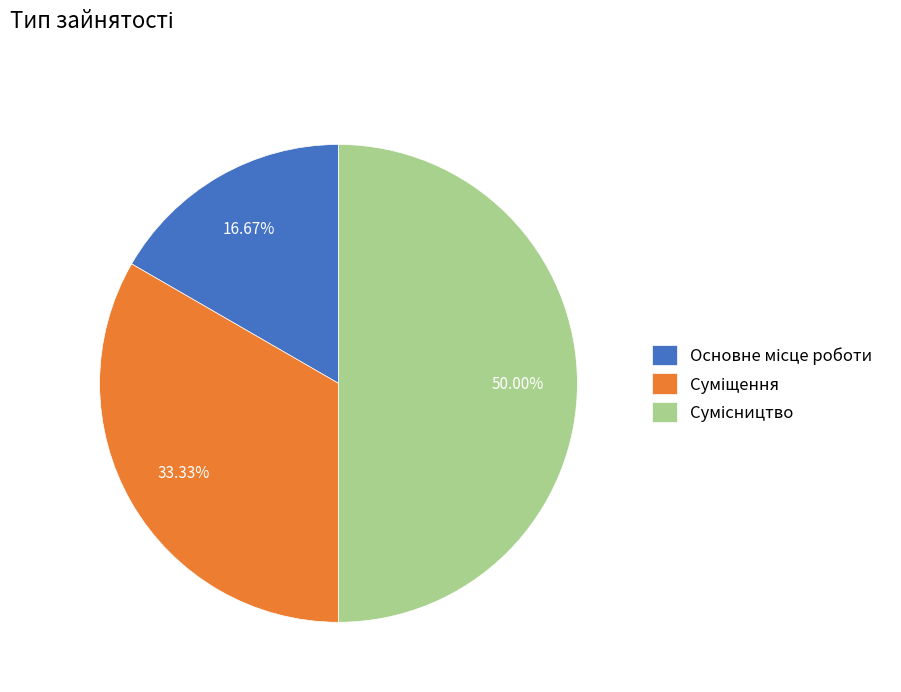

To the nearest percent, what is the difference between the largest and smallest slice percentages?

33%